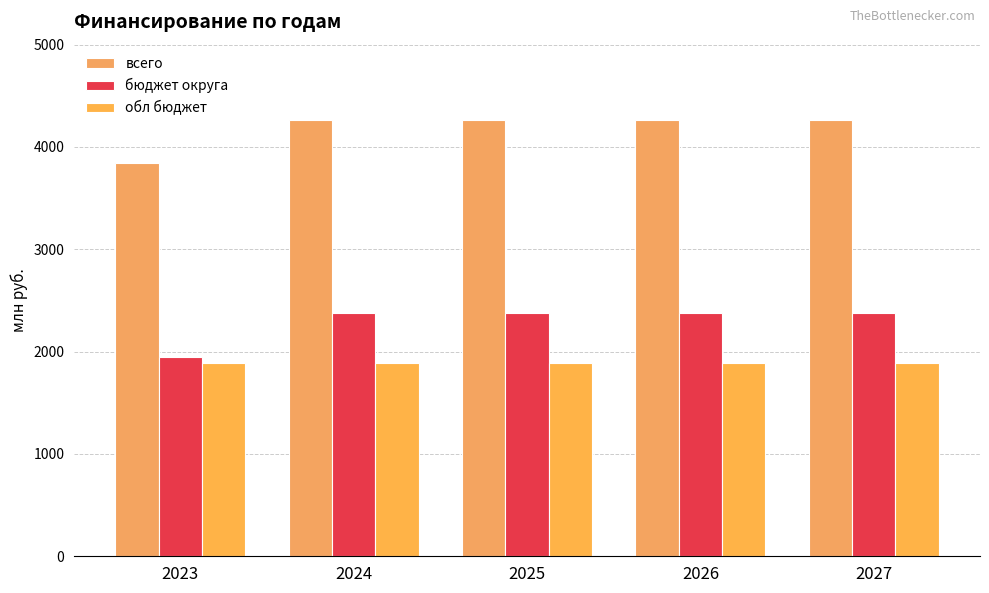

At 2026, list the series in order from smallest to largest.

обл бюджет, бюджет округа, всего